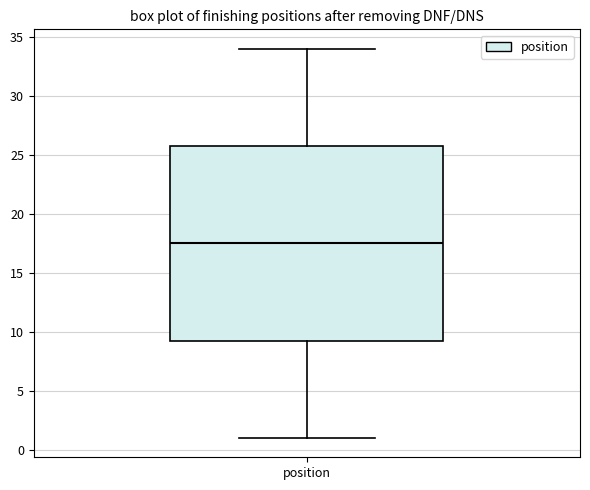

Read this box plot against the y-axis: the position of the median line, the range covered by the box, and the ends of both whiskers. The values are not printed on the chart, so give them approximately, as read against the axis.

median 17.5, box 9.5 to 26.0, whiskers 1.0 to 34.0